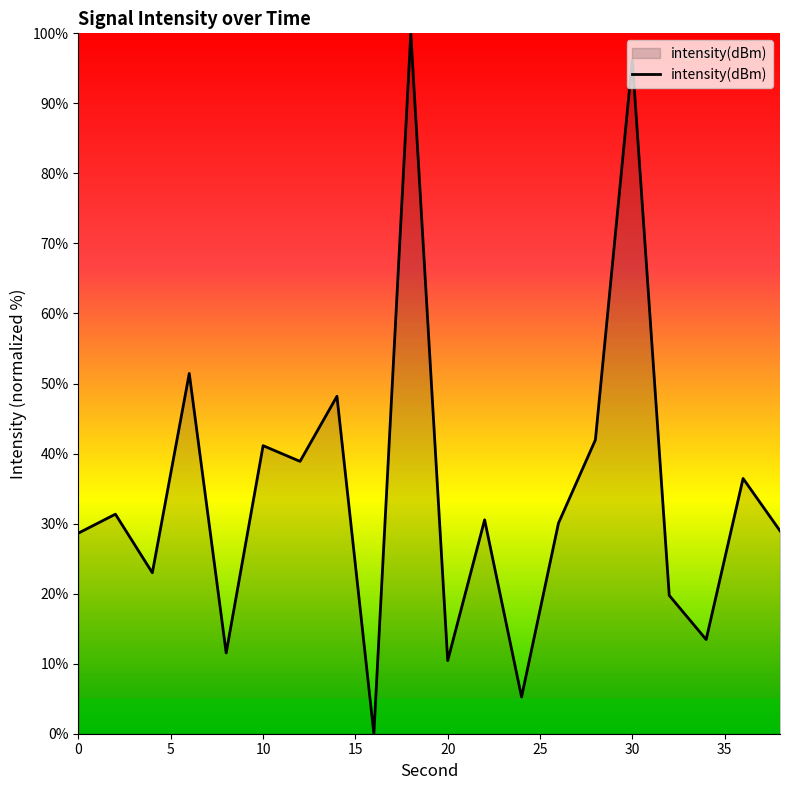

How many lines are shown in the chart?

1